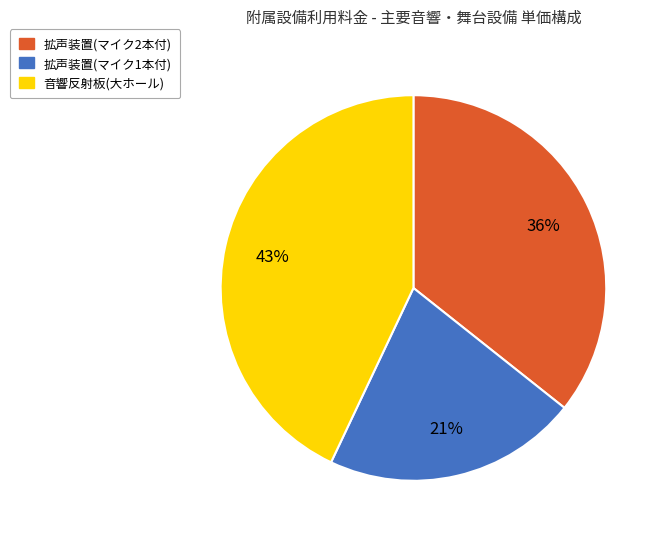

True or false: 拡声装置(マイク2本付) accounts for 48% of the total.

False